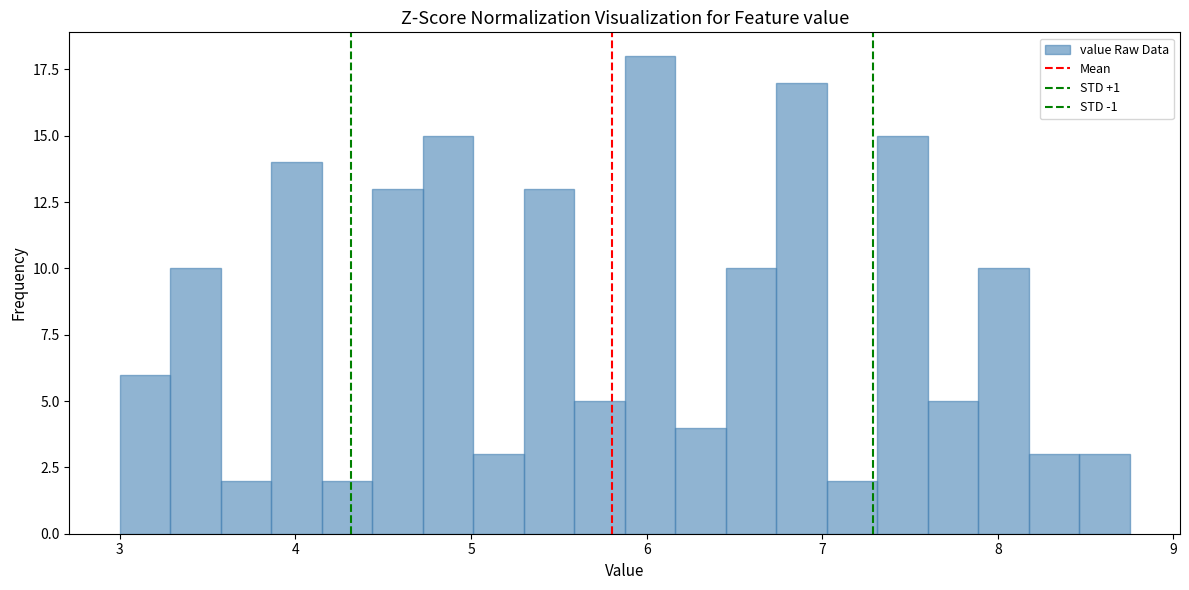

Around what value on the x-axis is the tallest bar? Give the approximate position of its centre, as read against the axis.

6.0